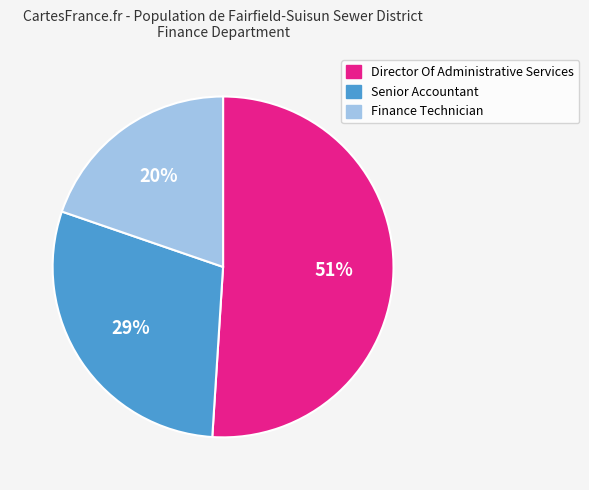

Rank the categories by value from highest to lowest.

Director Of Administrative Services, Senior Accountant, Finance Technician